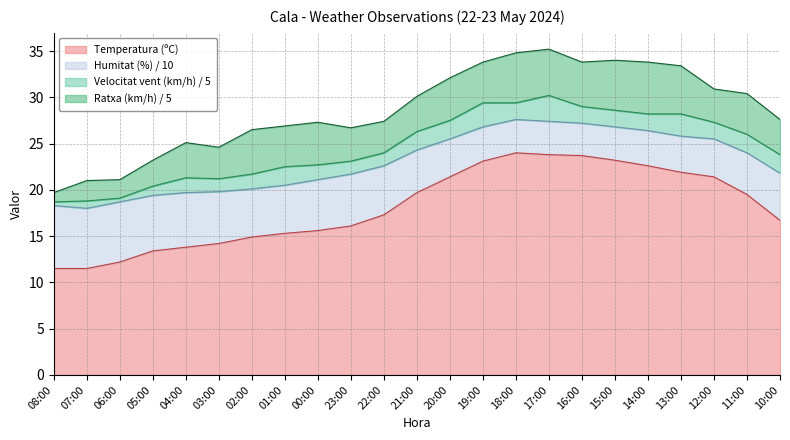

The value of Temperatura (ºC) at 01:00 is 15.3. True or false?

True